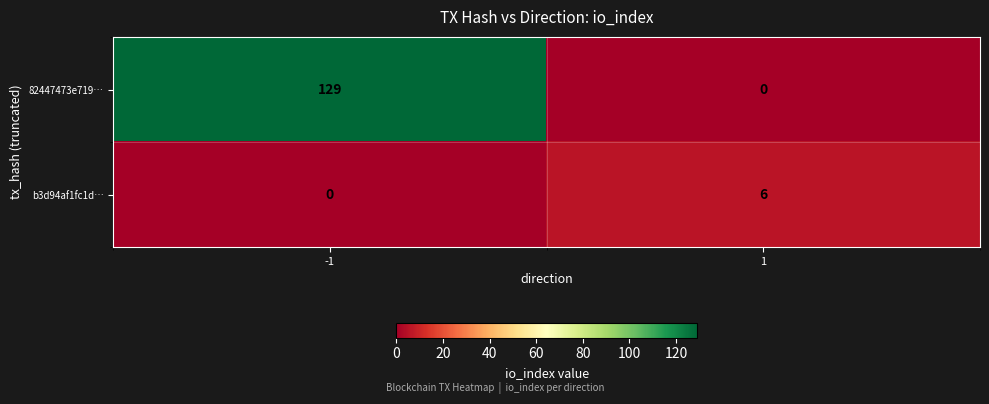

Reading right to left, what are all the values shown in this chart?

82447473e719…: 0	129
b3d94af1fc1d…: 6	0